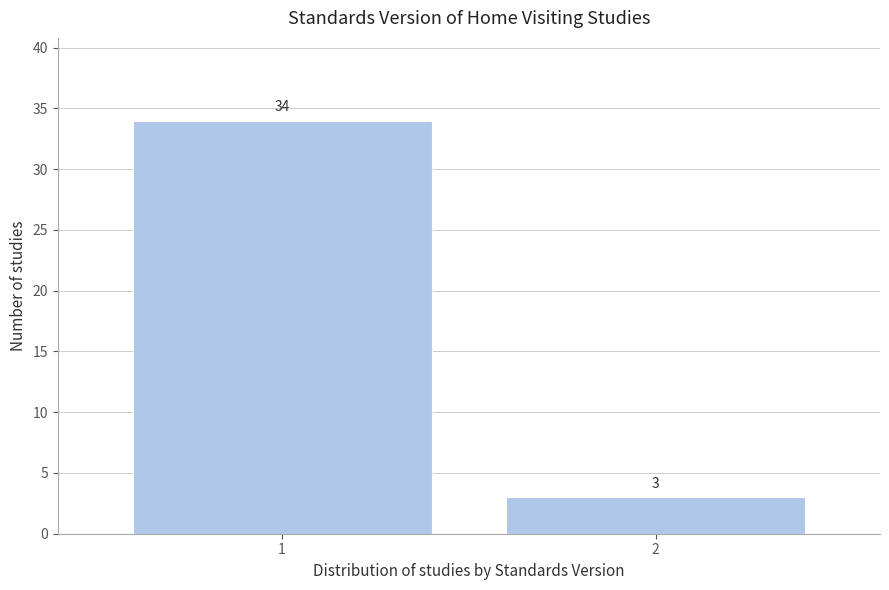

Reading right to left, list all the values displayed in this chart.

3	34